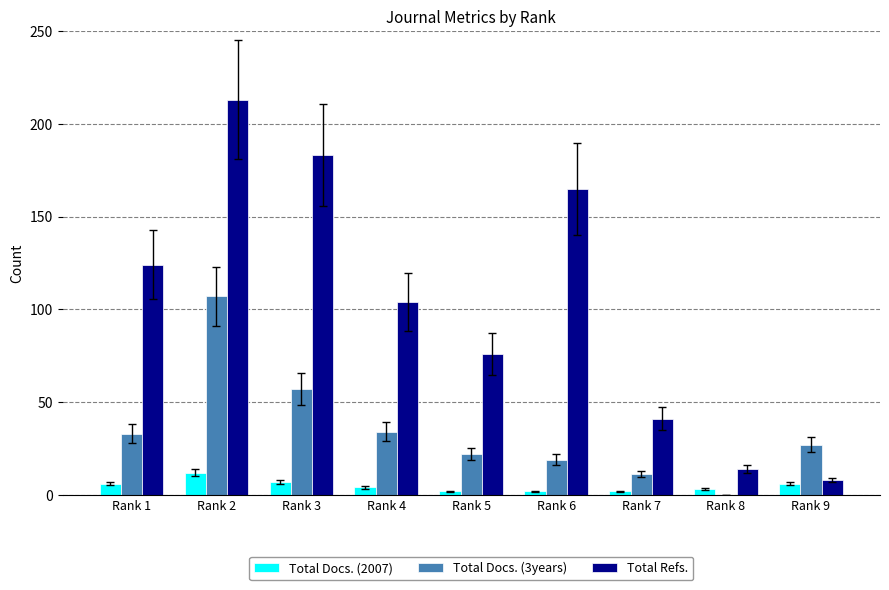

Which category has the highest value across all series?

Rank 2